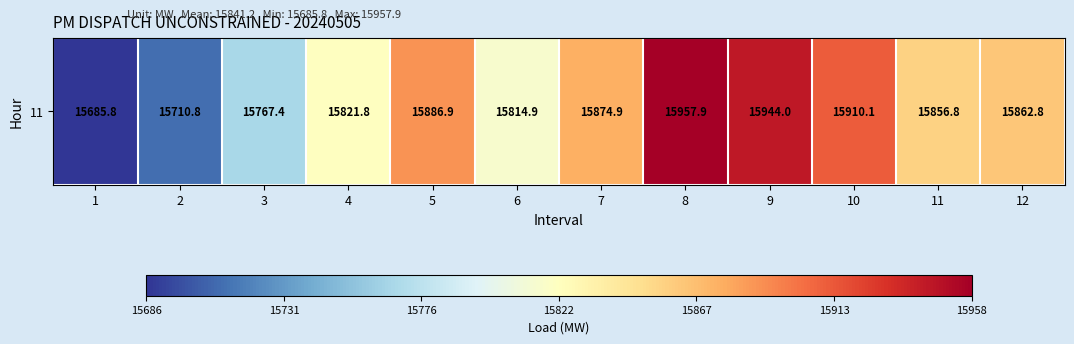

True or false: the data shows 15886.9 at 5.

True